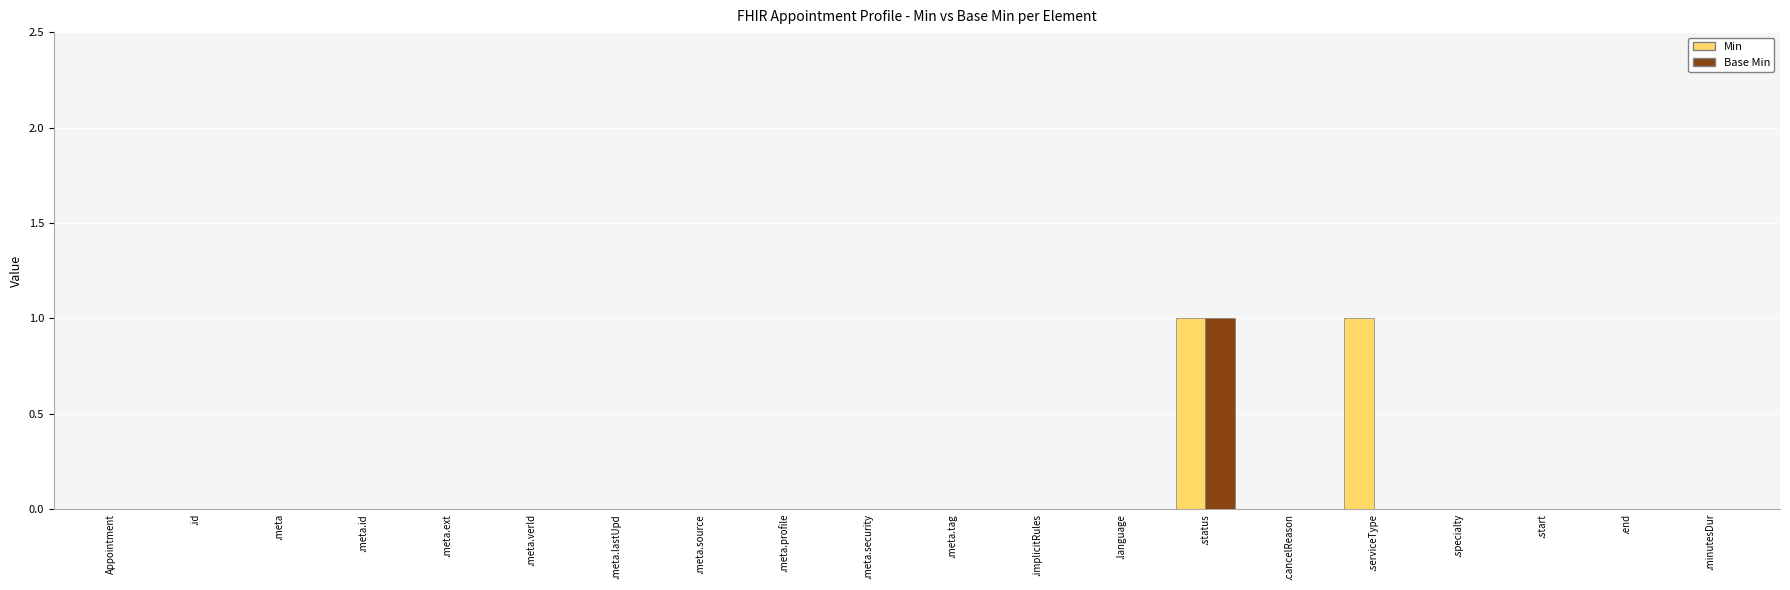

Does the chart contain stacked bars?

No